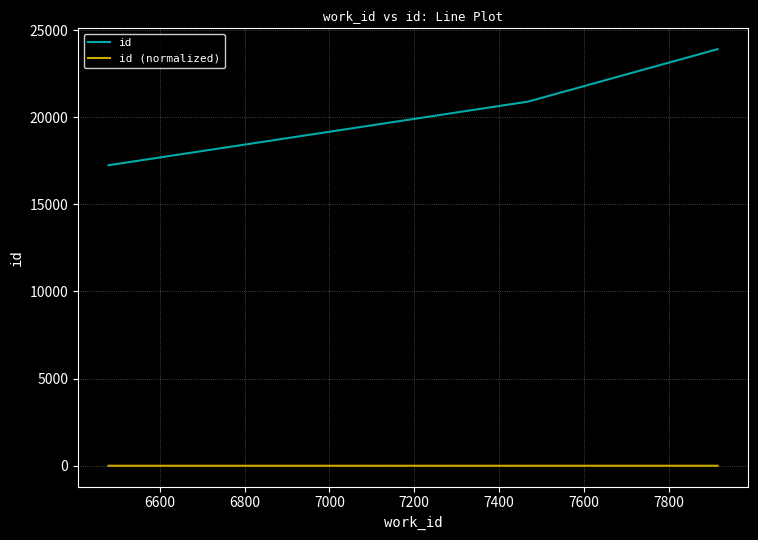

What are all the series names shown in the legend?

id, id (normalized)